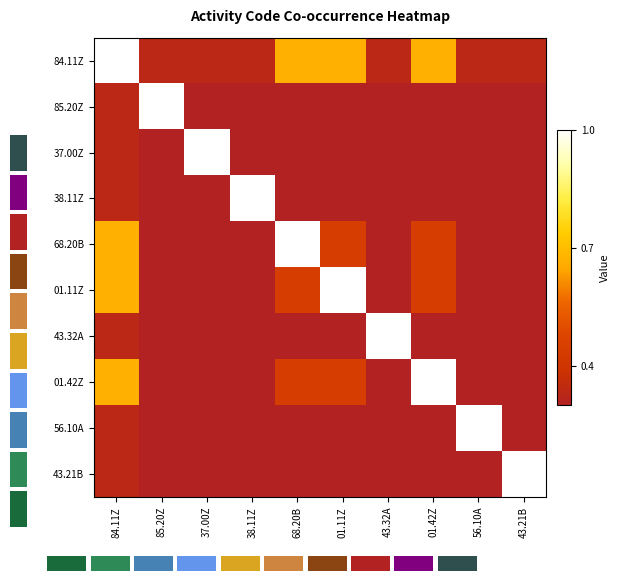

Count the 85.20Z values in the range 0 to 1.

10